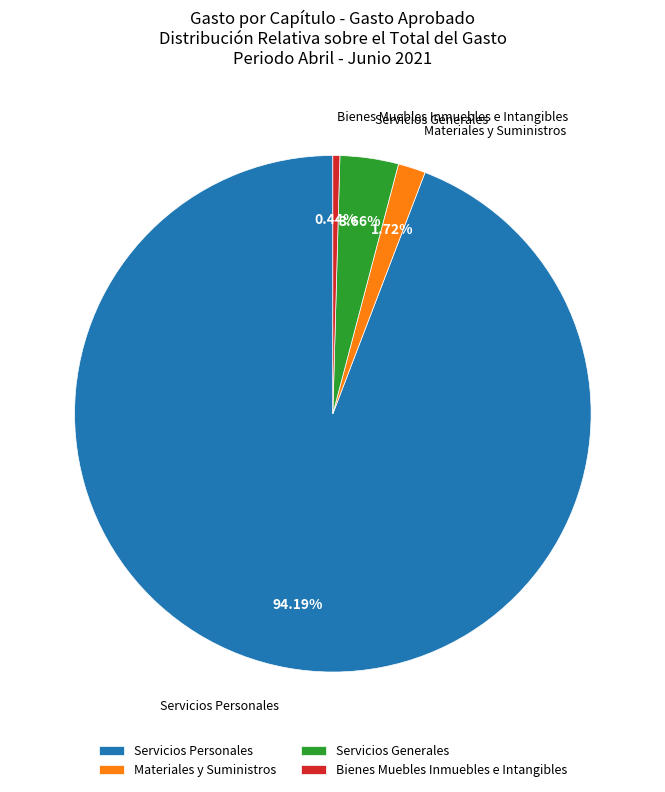

Is it true that Servicios Personales is 94% of the pie?

True